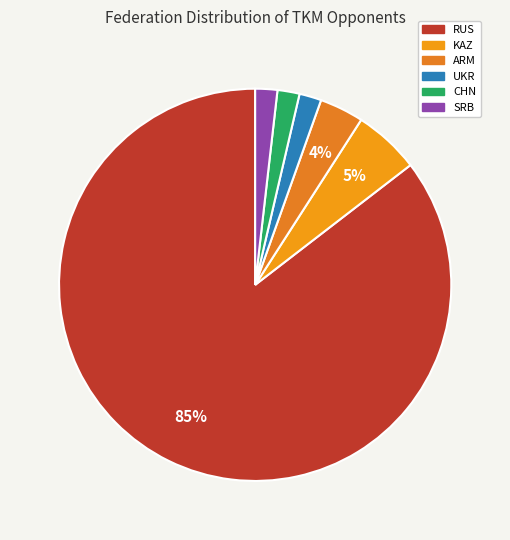

Approximately how many times larger is the value at KAZ compared to RUS?

0.1